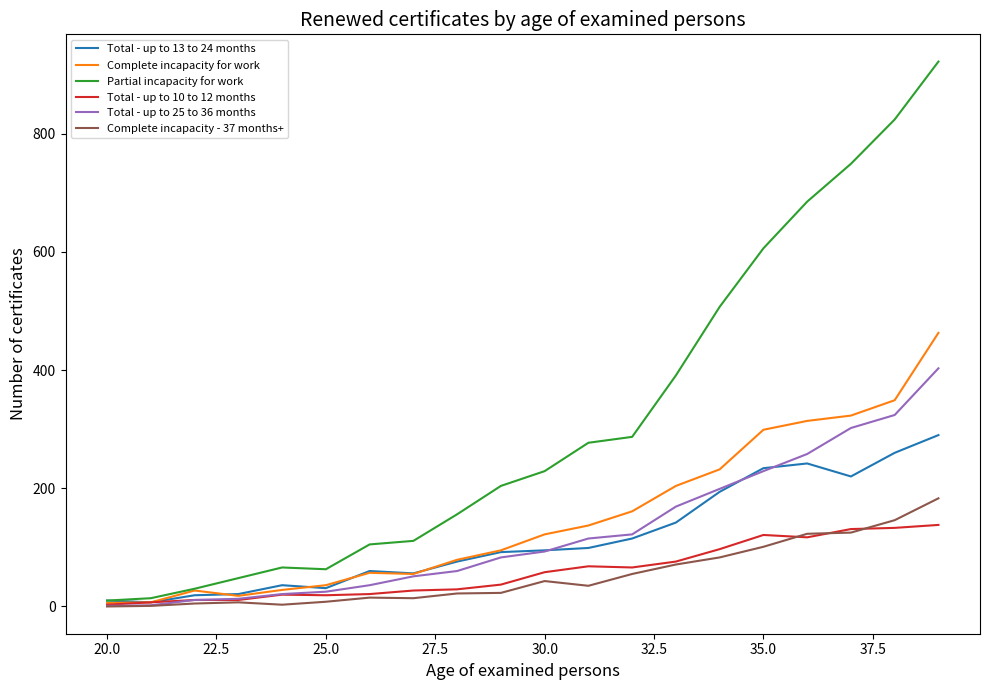

Which series has the largest range (max minus min)?

Partial incapacity for work